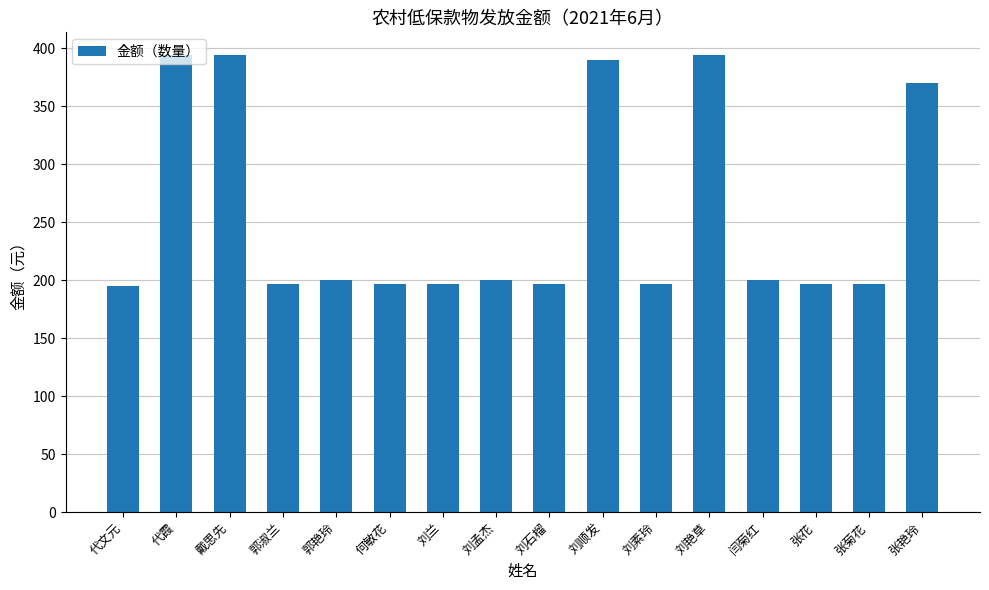

What is the approximate value at 刘孟杰?

200